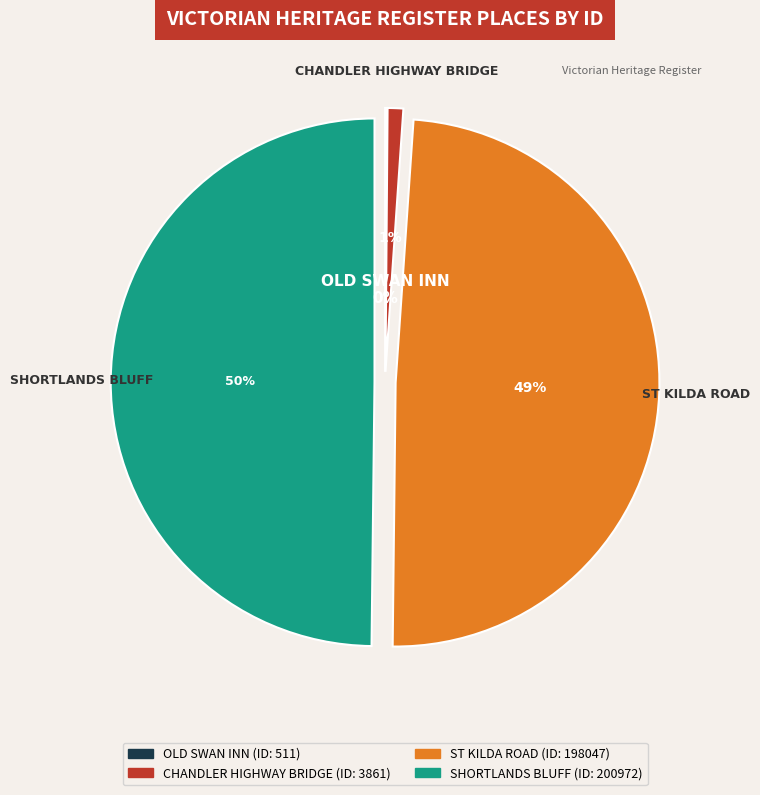

What is the largest slice in the pie chart?

SHORTLANDS BLUFF